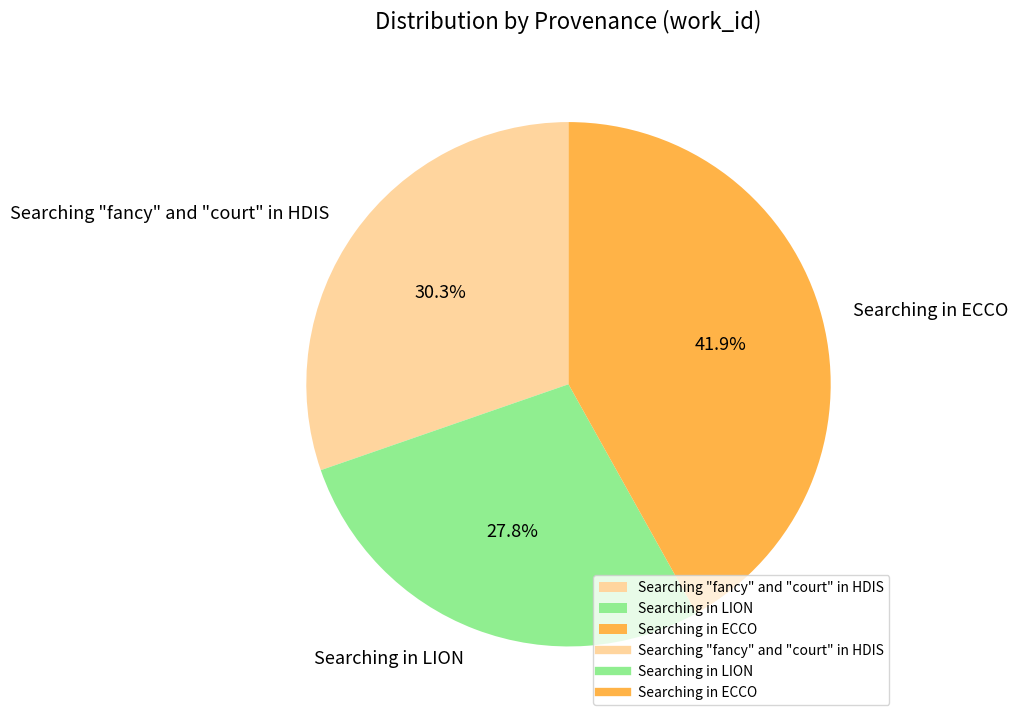

To the nearest percent, what percentage of the pie is Searching in LION?

28%